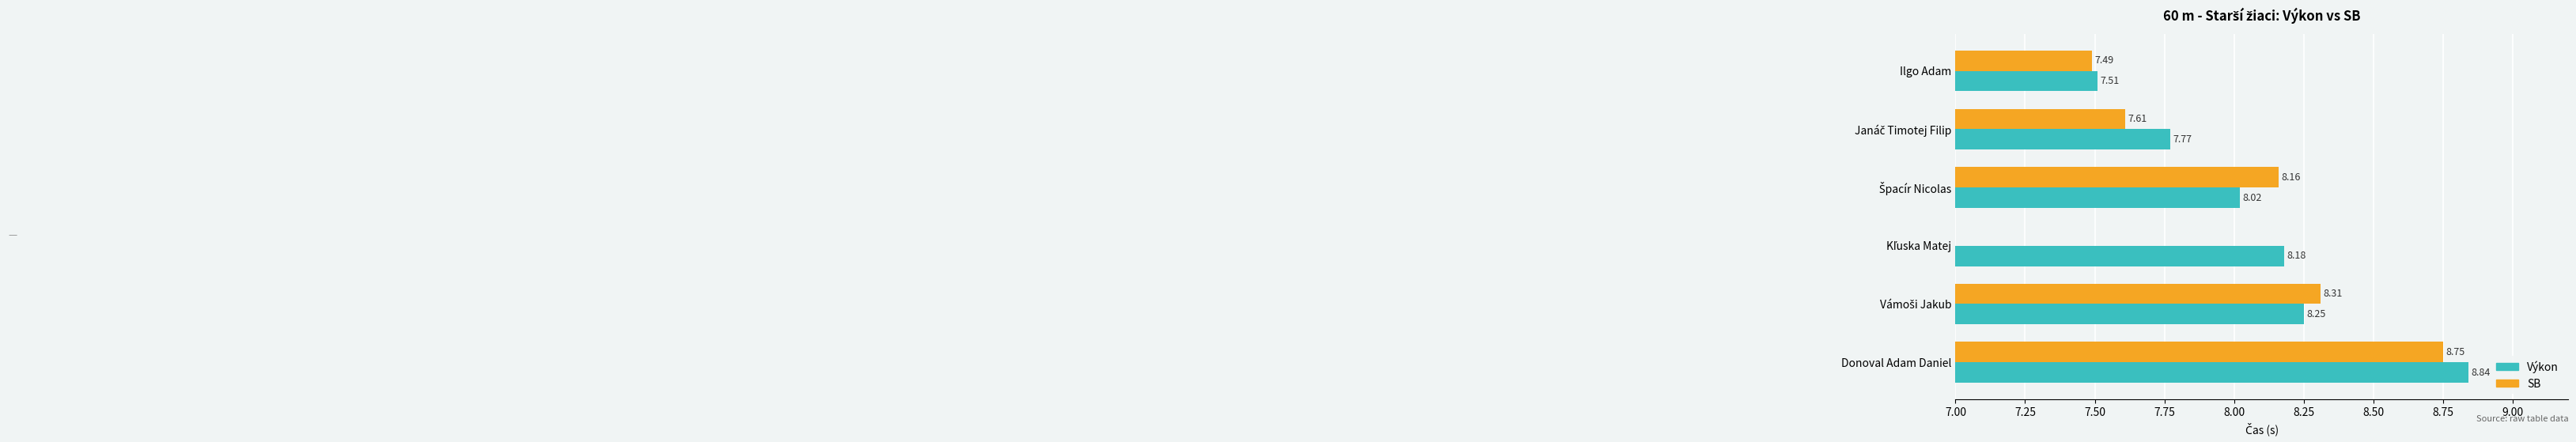

How many data points in Výkon are above 8?

4